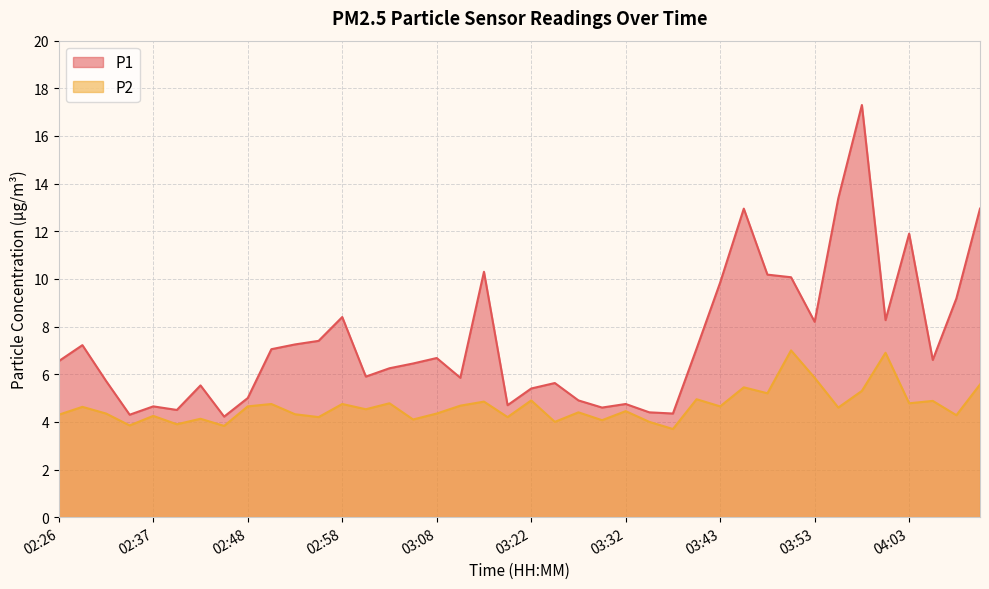

What are all the series names shown in the legend?

P1, P2